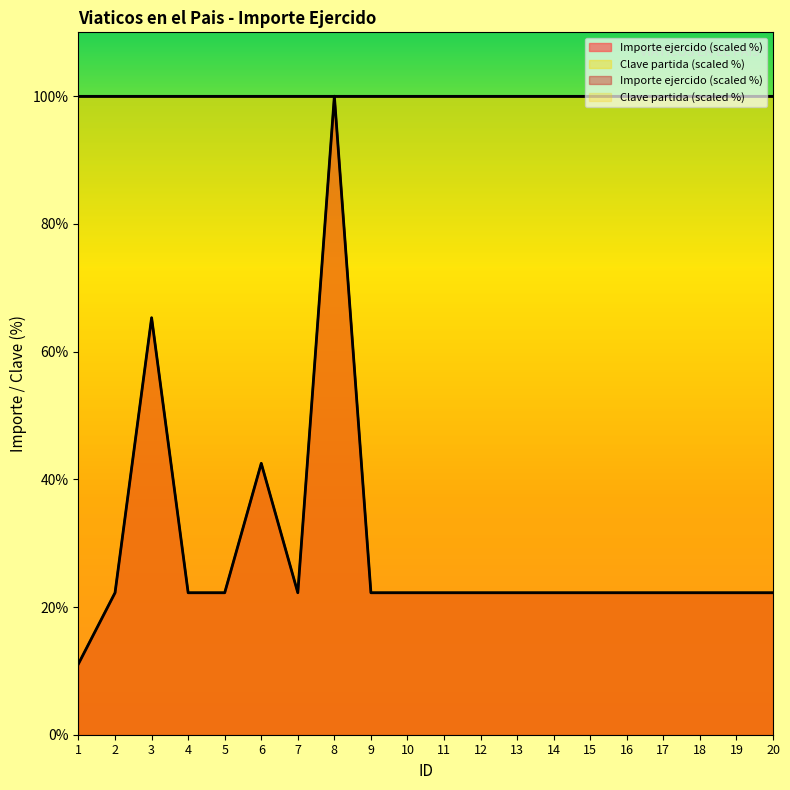

What is the sum of all values?

574.7